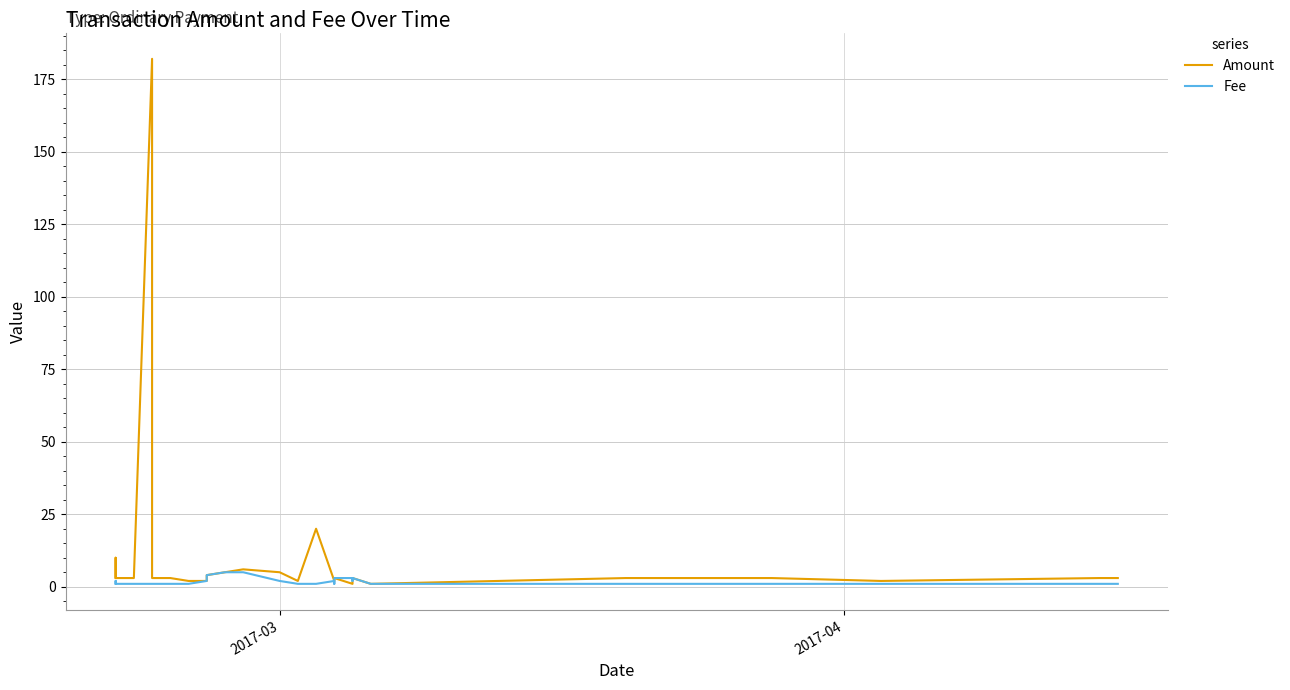

What is the value of the Fee point at the 4th from the left?

1.0